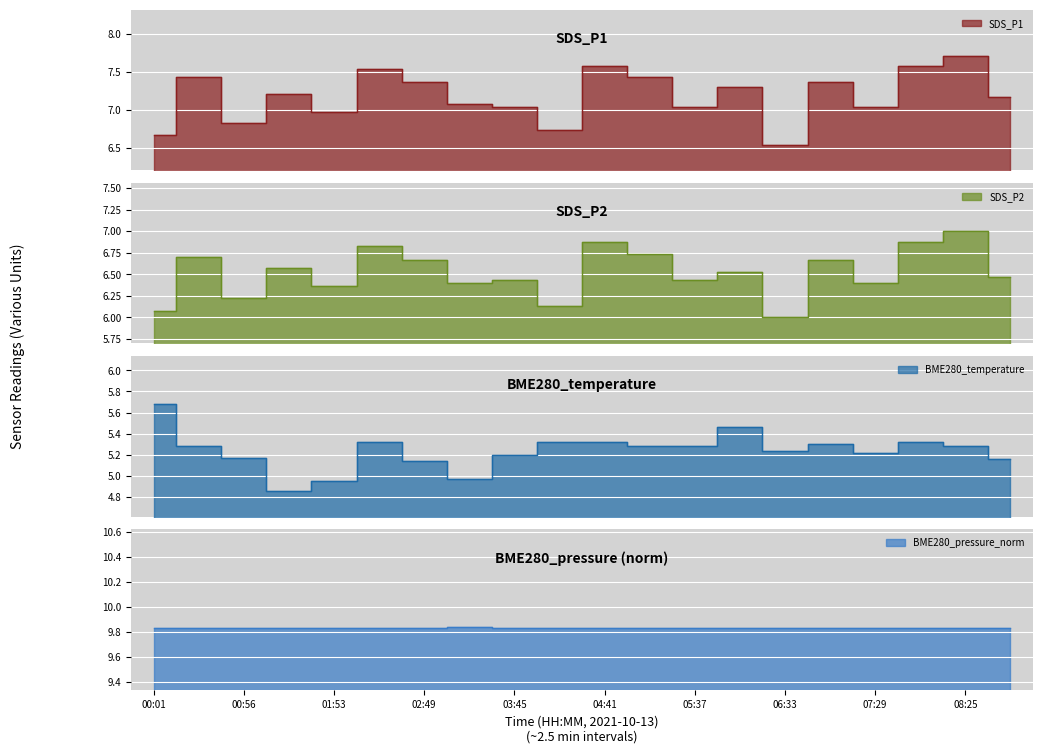

Which category has the highest value in the SDS_P1 series?

08:25